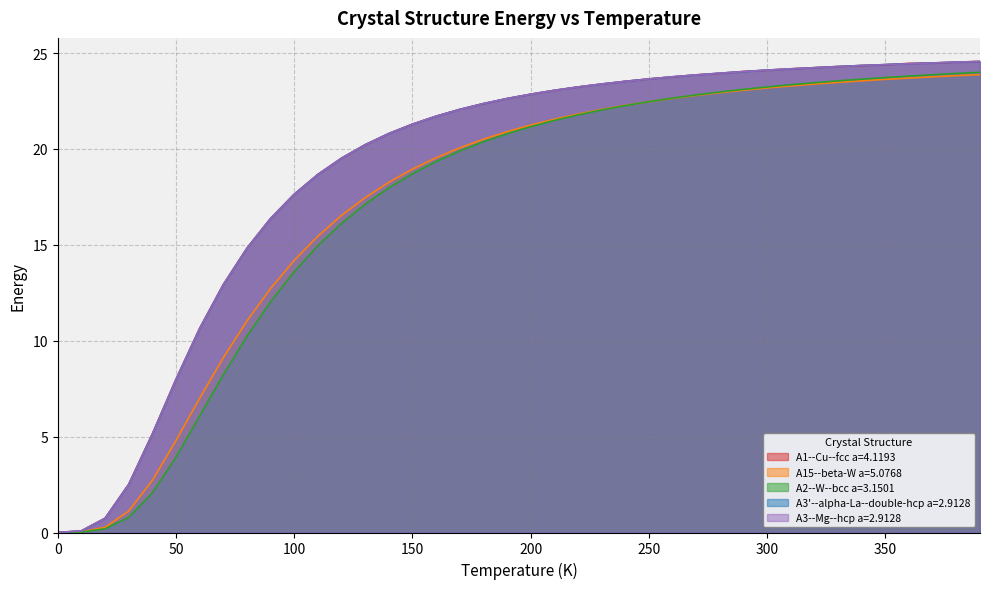

True or false: A3'--alpha-La--double-hcp a=2.9128 and A3--Mg--hcp a=2.9128 intersect in this chart.

True